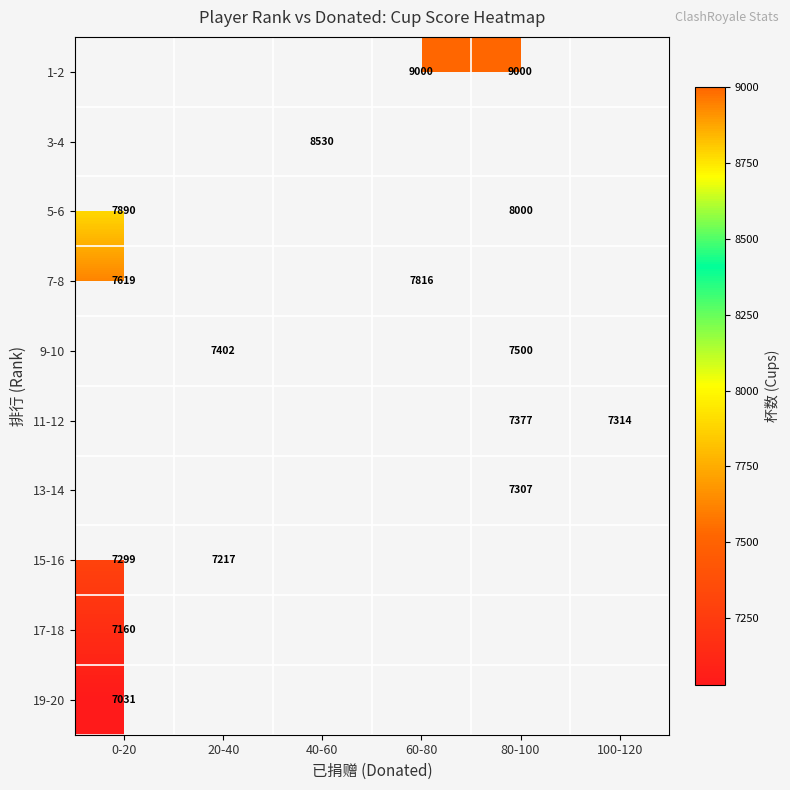

What is the difference between the highest and lowest values at 80-100?

1693.0